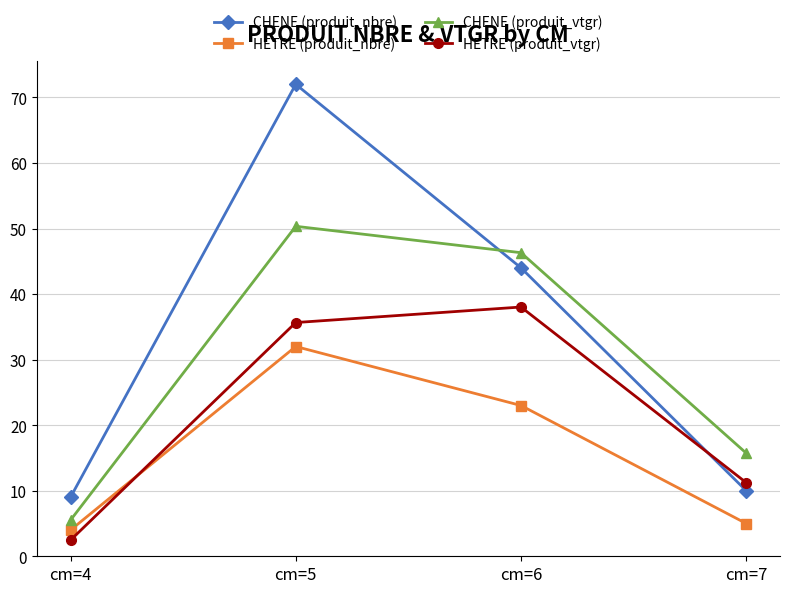

What is the difference between the maximum and minimum values in the HETRE (produit_vtgr) series?

35.6